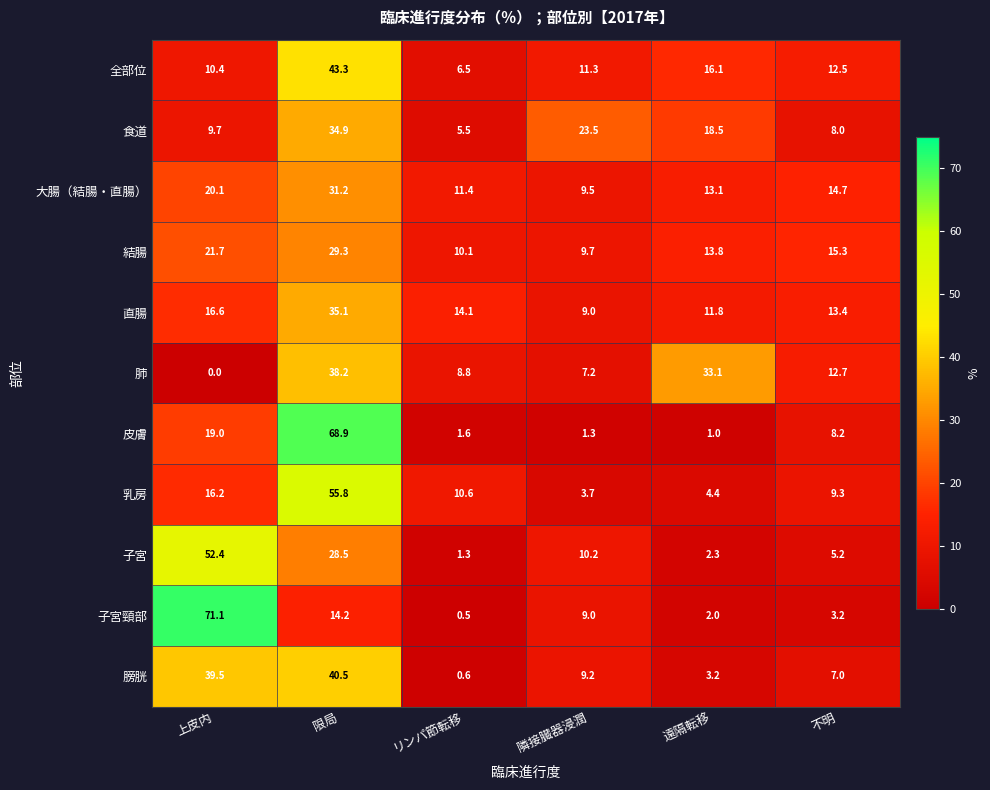

The 膀胱 series shows 39.5 at 上皮内. True or false?

True